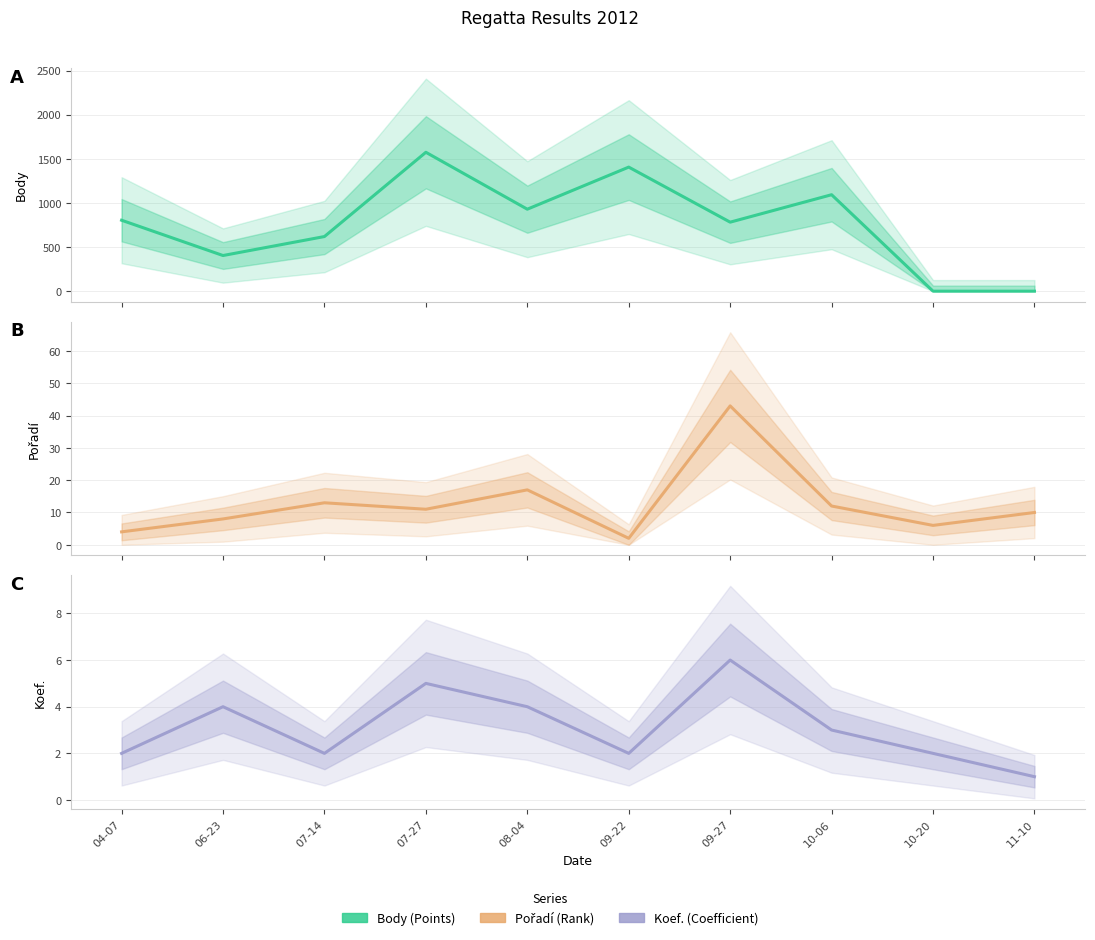

In Koef., how many points are lower than both neighbors (excluding endpoints)?

2